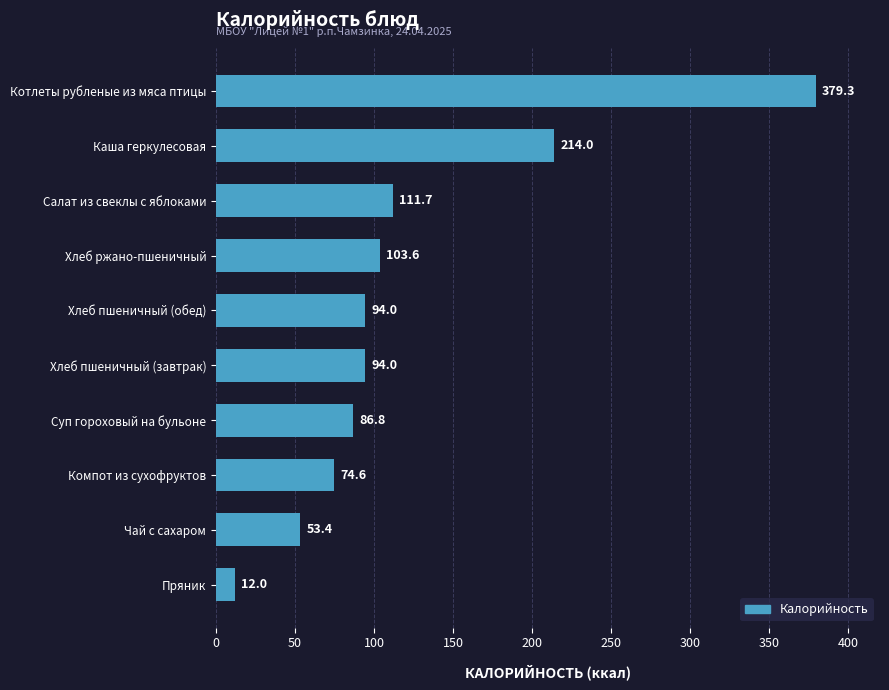

The value at Каша геркулесовая is 214.0. True or false?

True